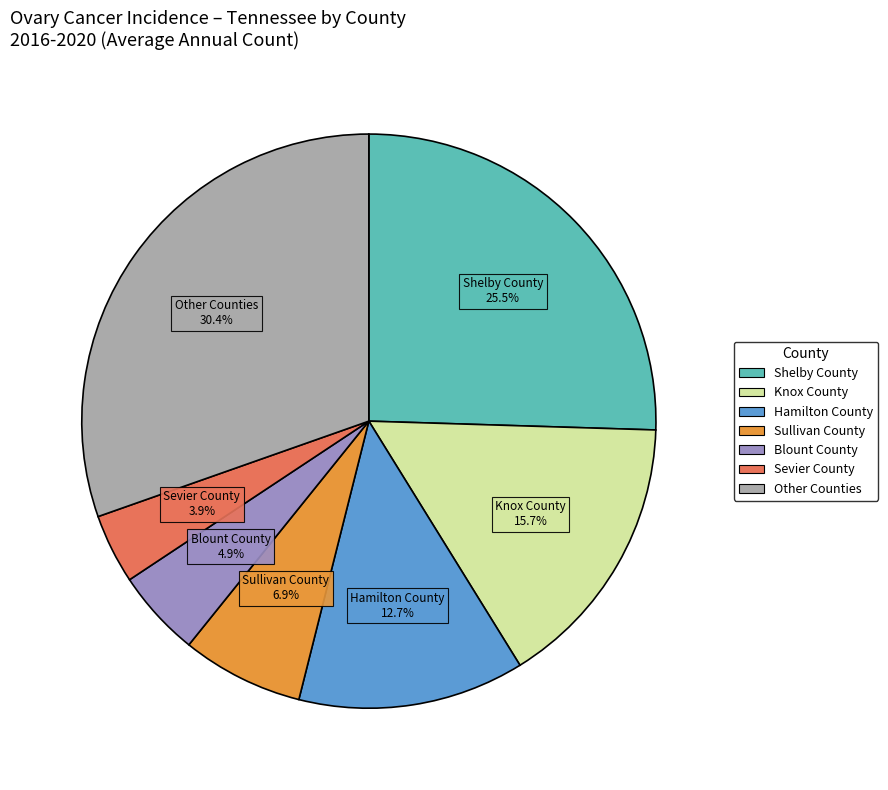

Approximately how many times larger is the value at Other Counties compared to Knox County?

1.9